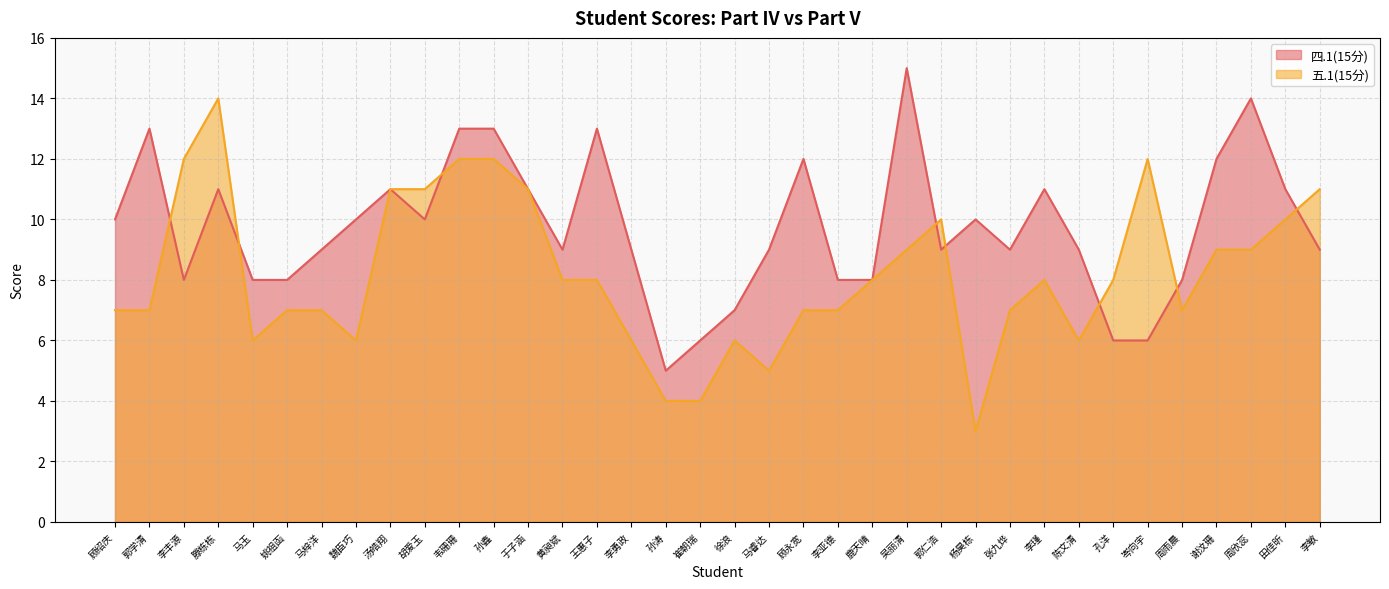

What is the minimum value for 四.1(15分)?

5